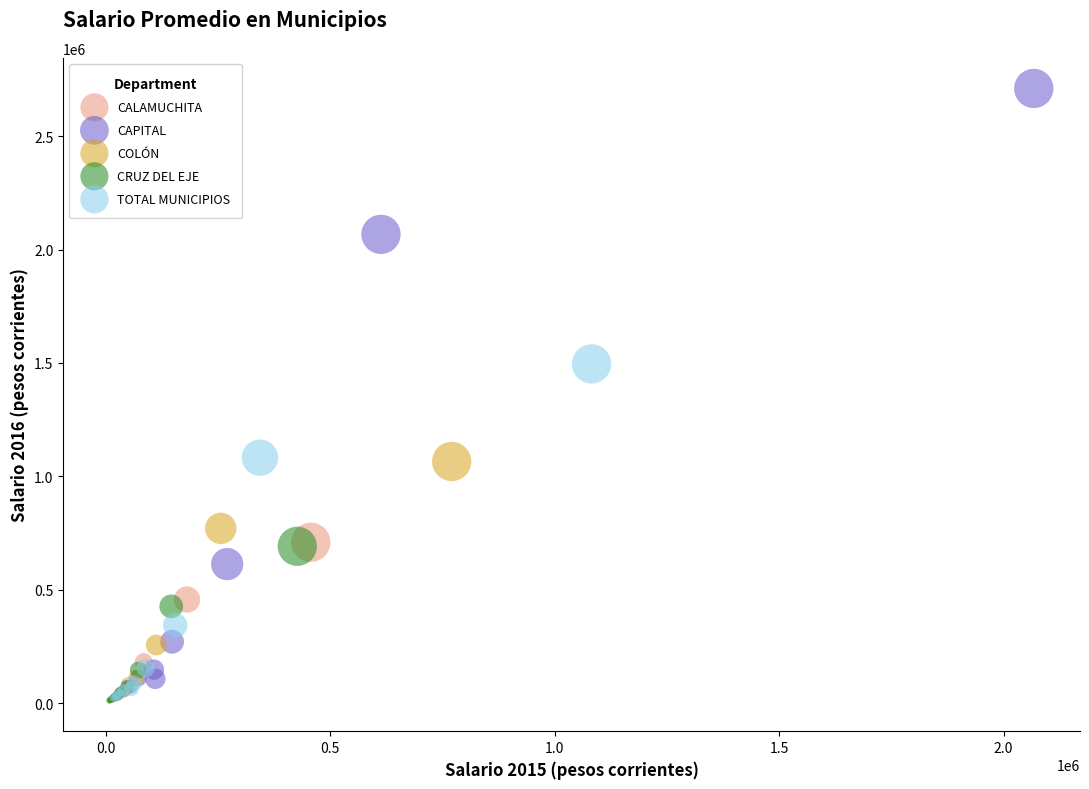

Which series contains the highest Y value?

CAPITAL